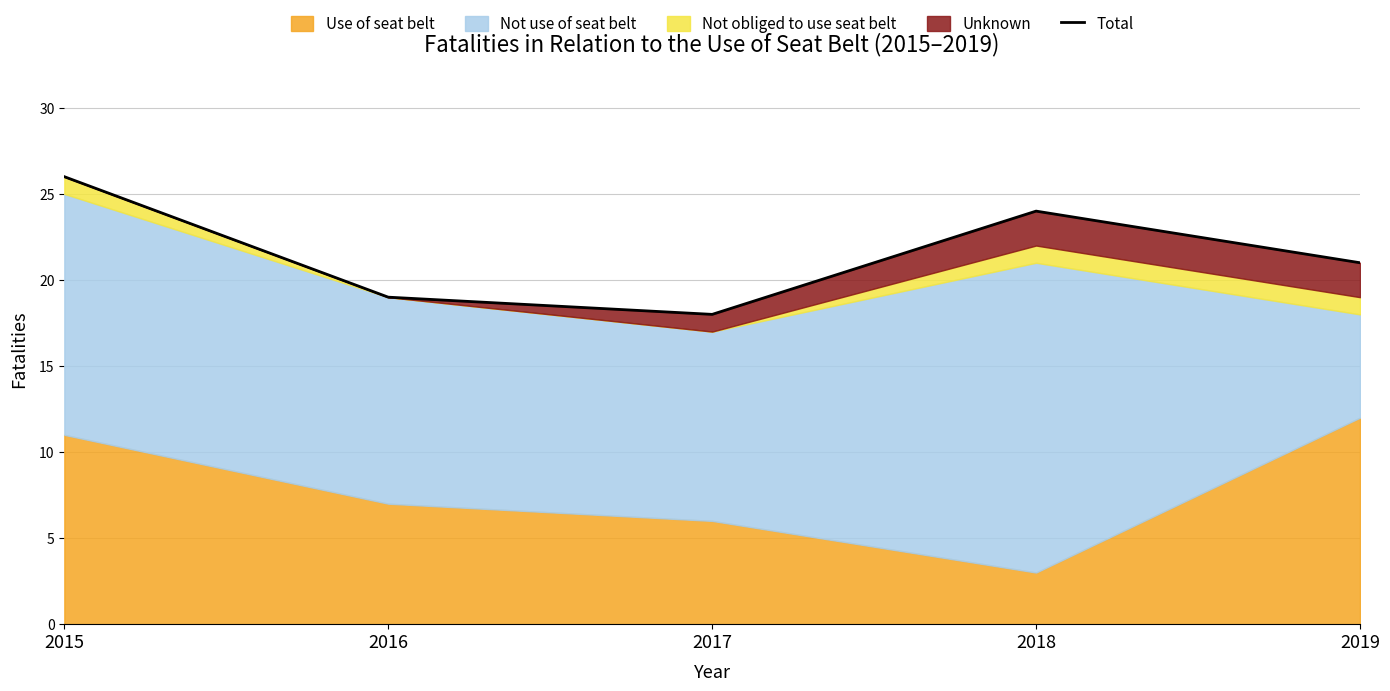

What is the difference between the maximum and minimum values?

8